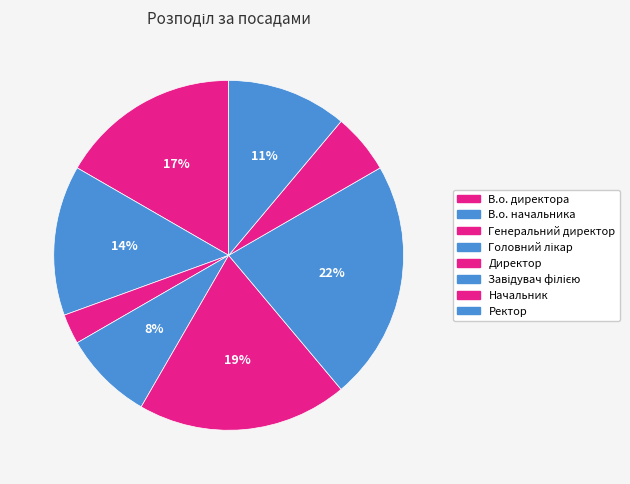

What is the smallest slice in the pie chart?

Генеральний директор